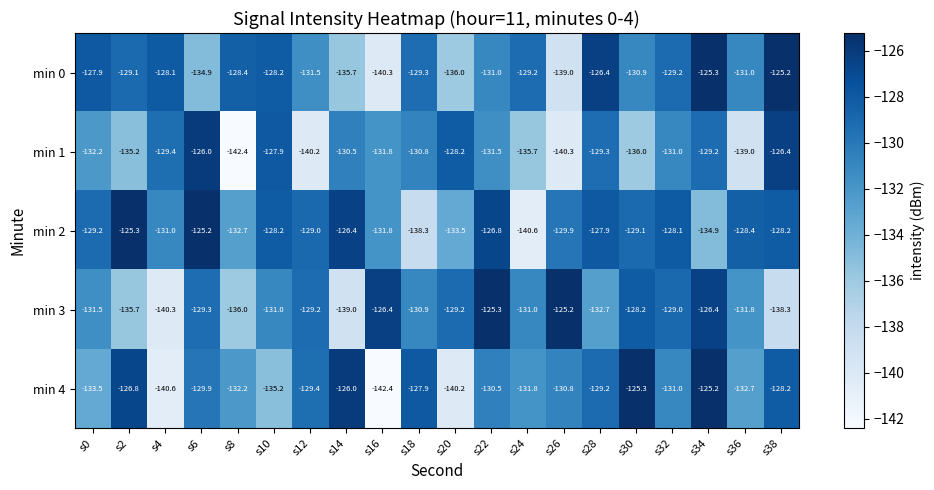

At how many categories does at least one series exceed -136?

20